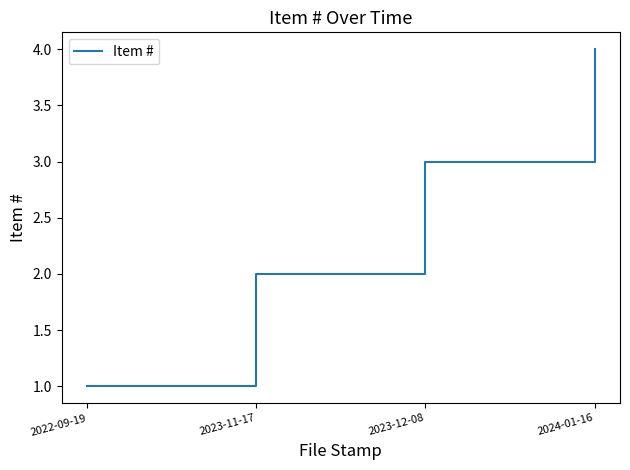

What position from the right is 2023-12-08?

2